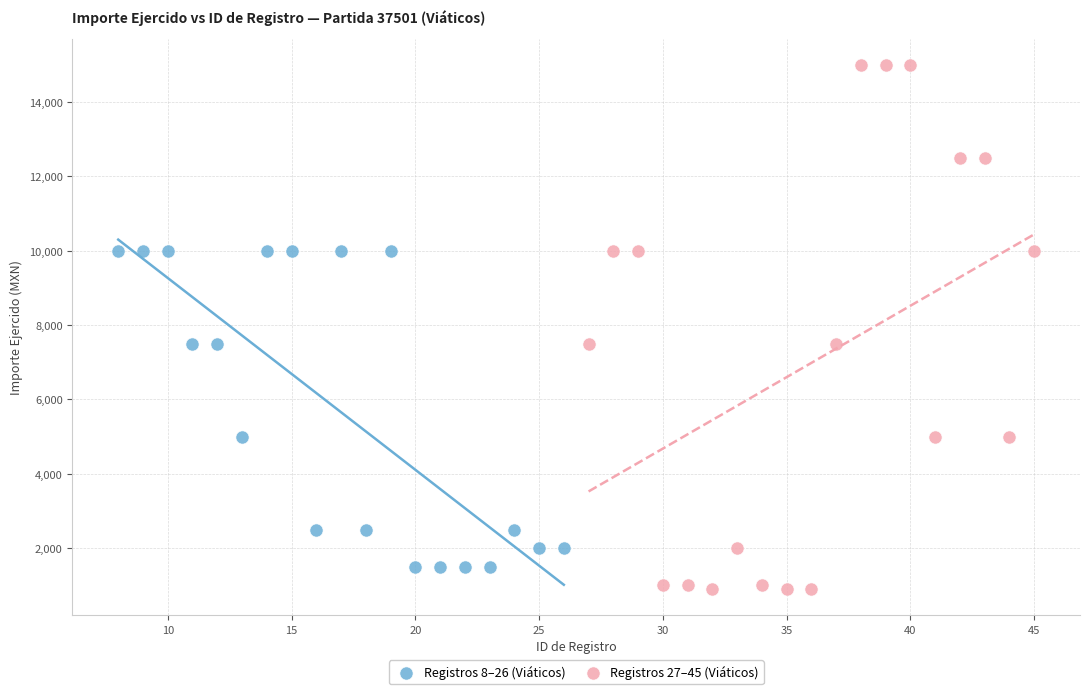

Which series contains the highest Y value?

Registros 27–45 (Viáticos)